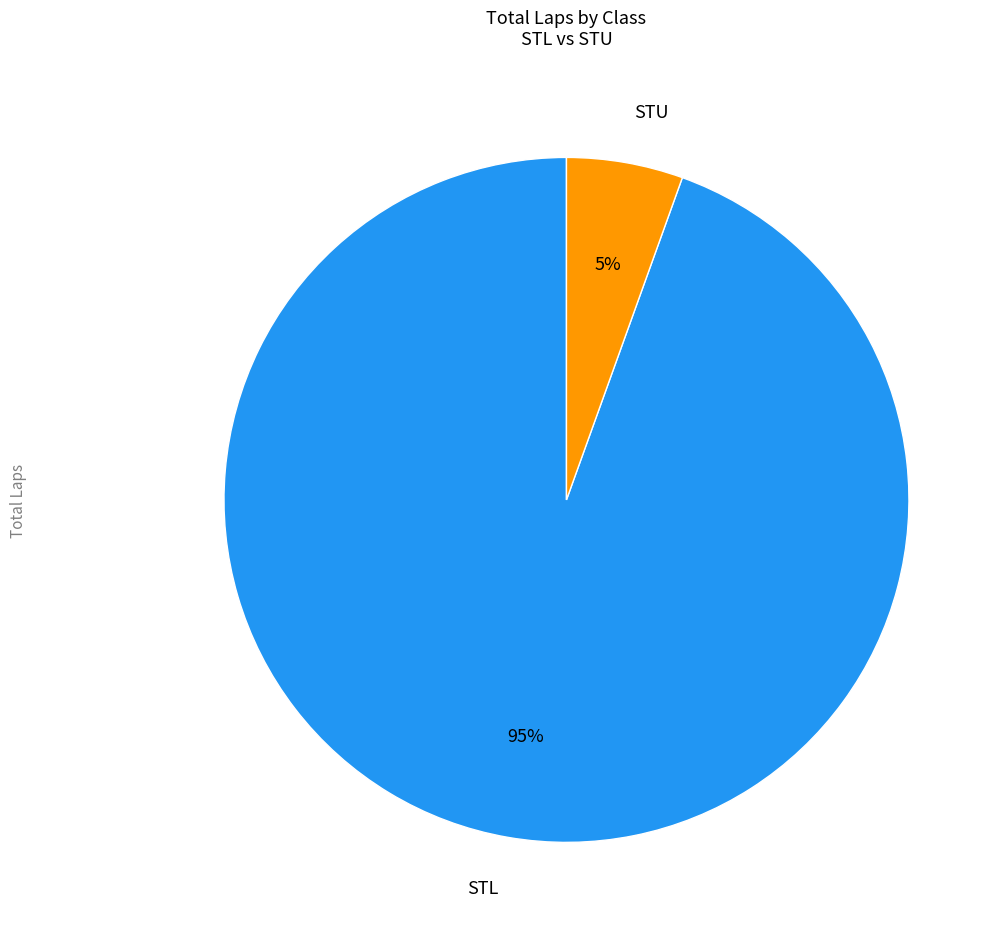

To the nearest percent, what percentage of the pie is STU?

5%